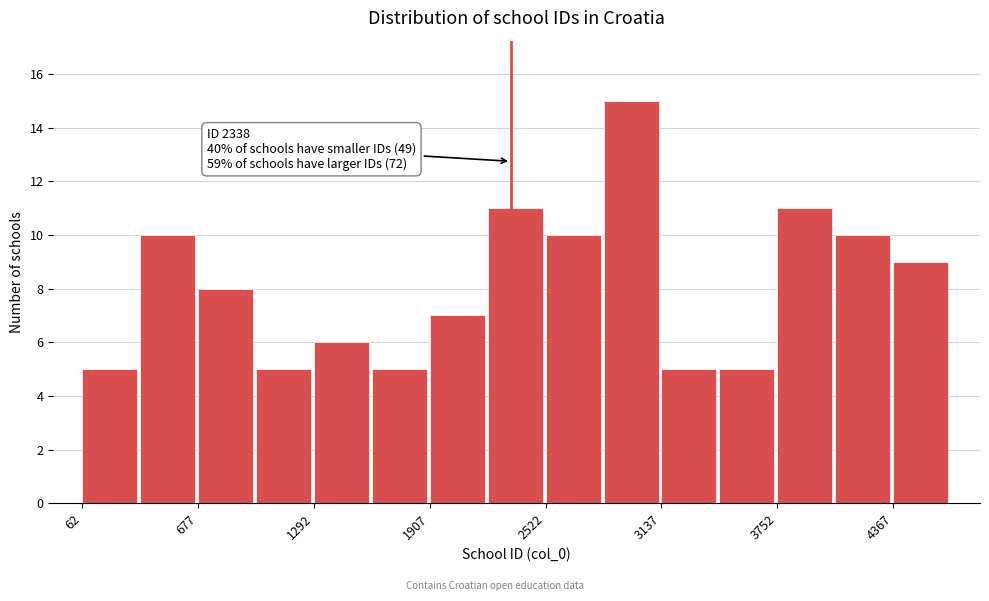

Around what value on the x-axis is the tallest bar? Give the approximate position of its centre, as read against the axis.

3000